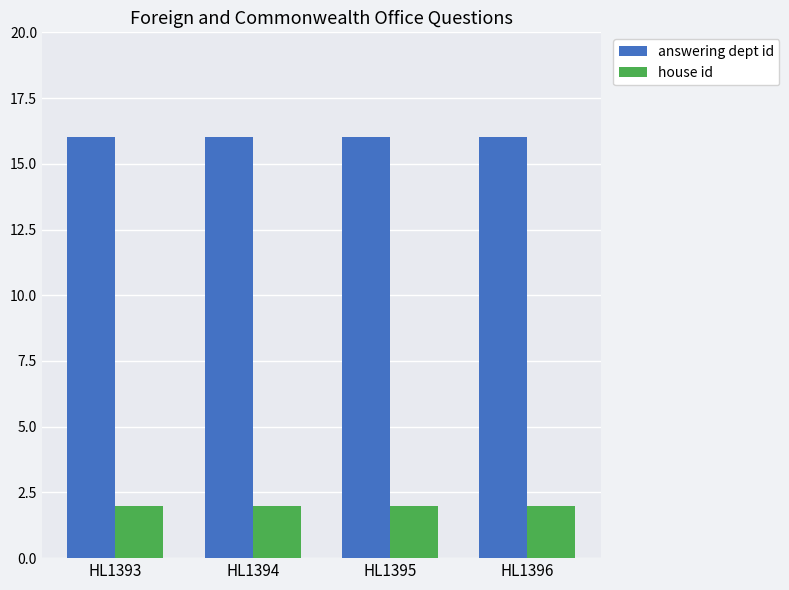

What are all the series names shown in the legend?

answering dept id, house id